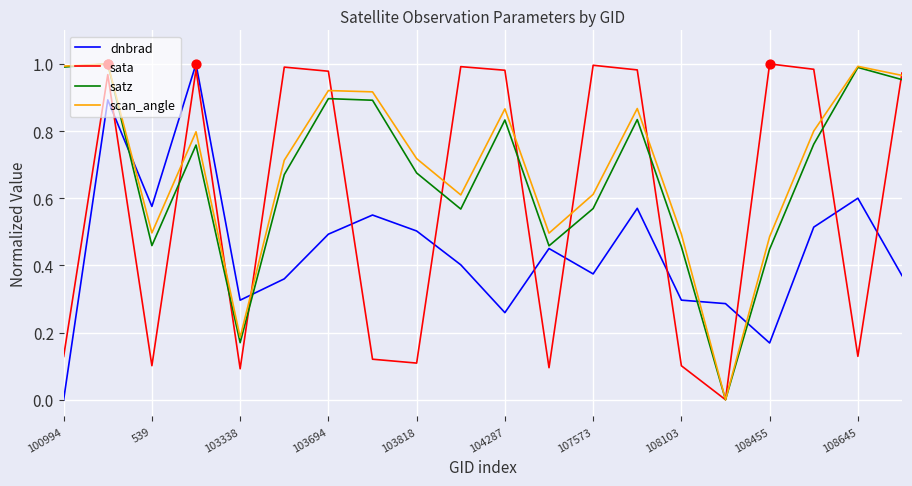

What are all the series names shown in the legend?

dnbrad, sata, satz, scan_angle